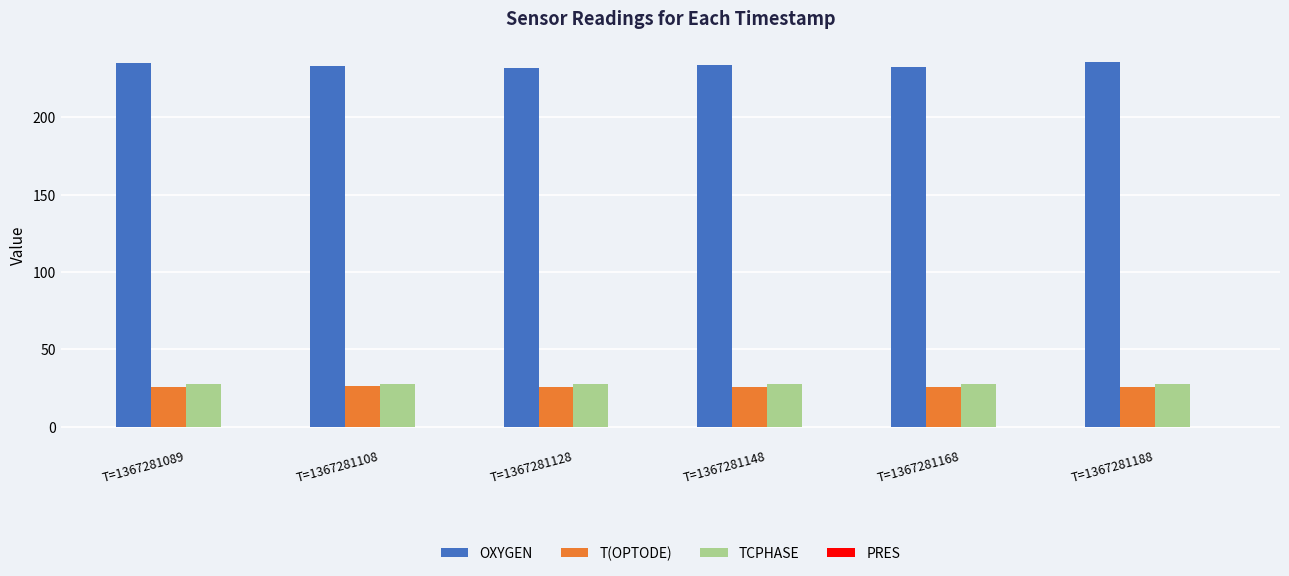

What is the greatest value displayed?

235.6